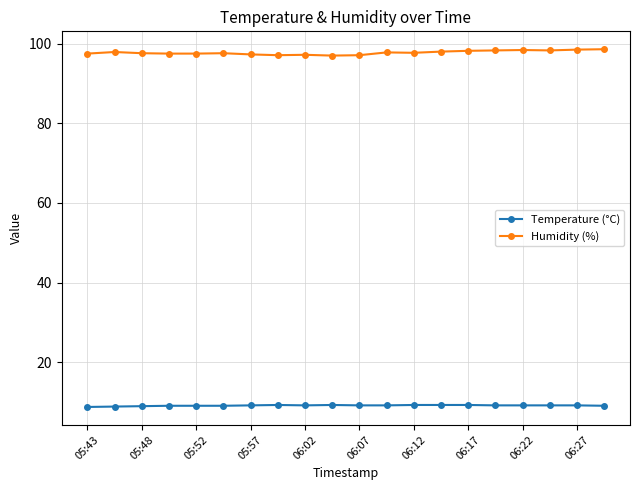

What is the value of the Humidity (%) point at the 18th from the left?

98.3